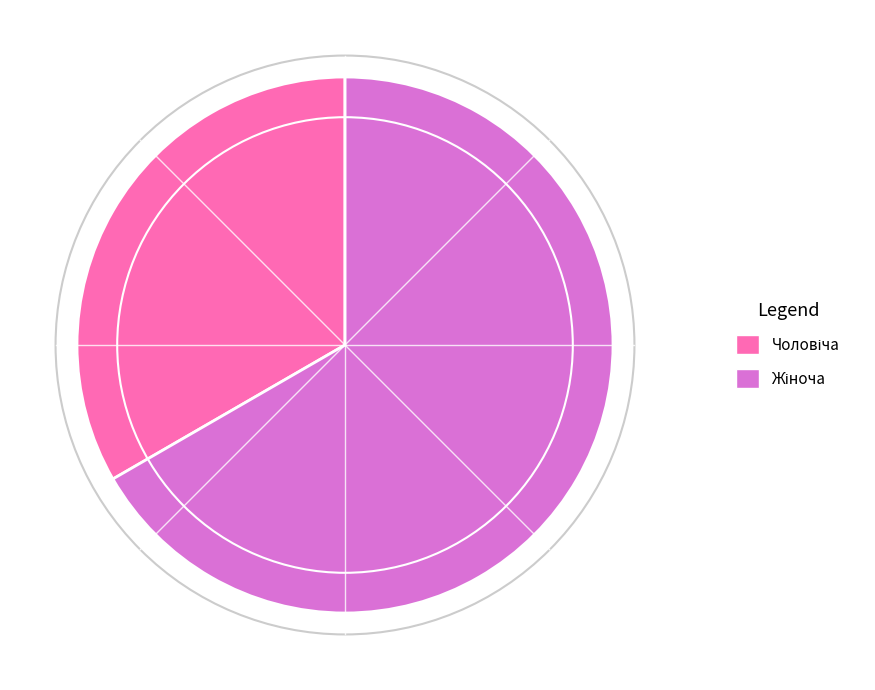

Does any single category account for the majority?

Yes